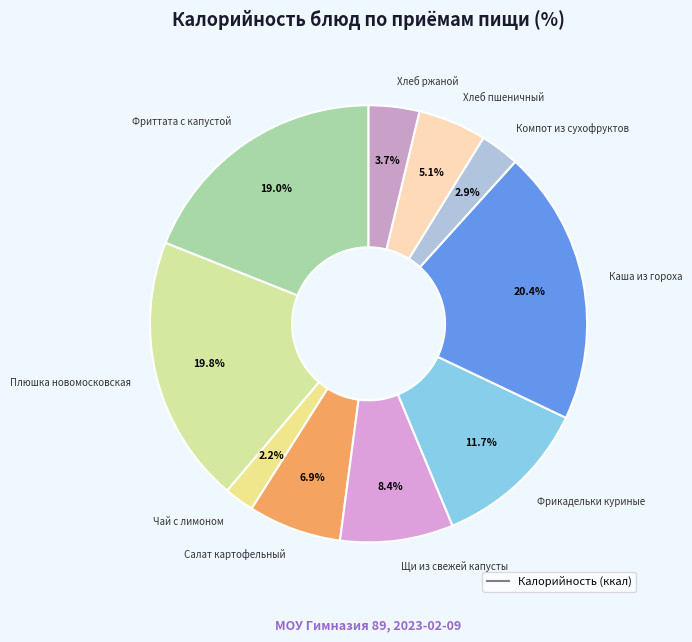

How many segments does this pie chart have?

10